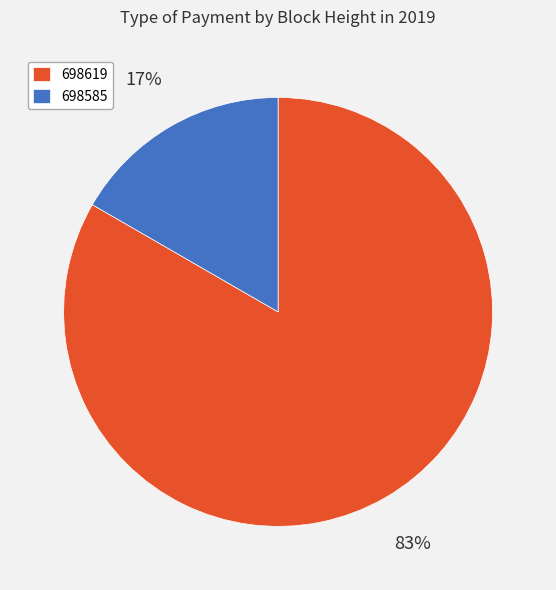

Is the sum of 698619 and 698585 greater than half?

Yes